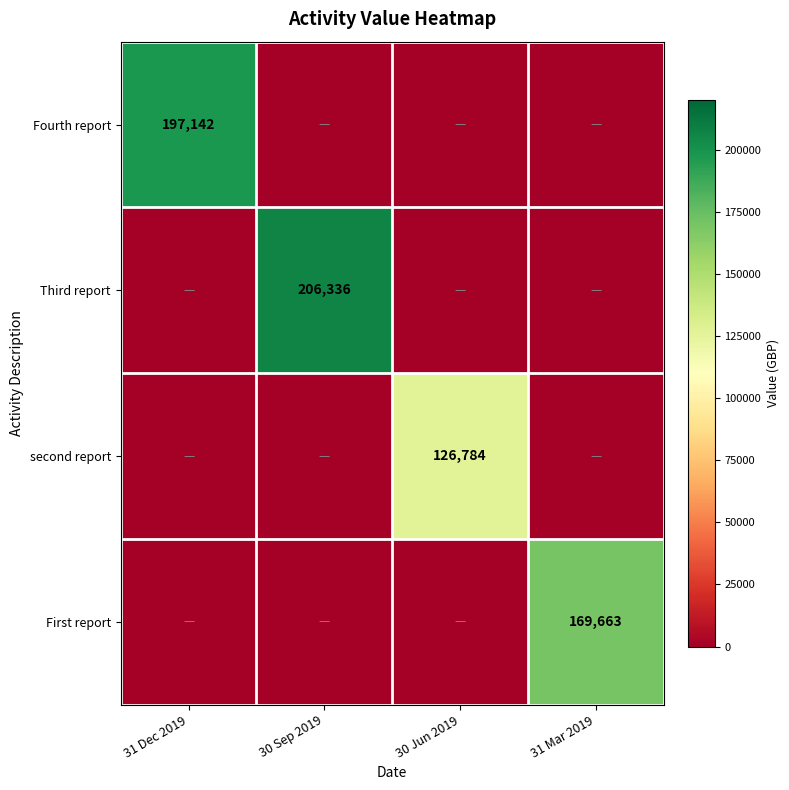

True or false: Fourth report has a value of 300118 at 31 Dec 2019.

False